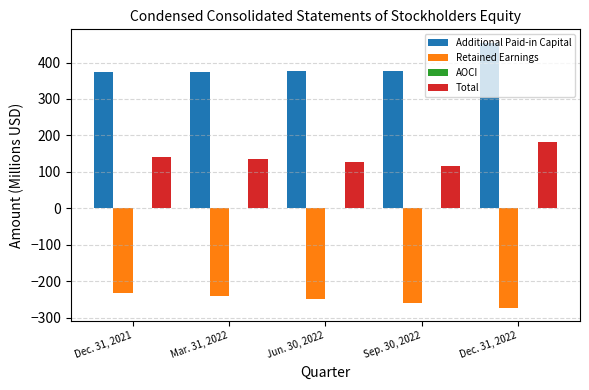

The Total series shows 191.2 at Dec. 31, 2021. True or false?

False